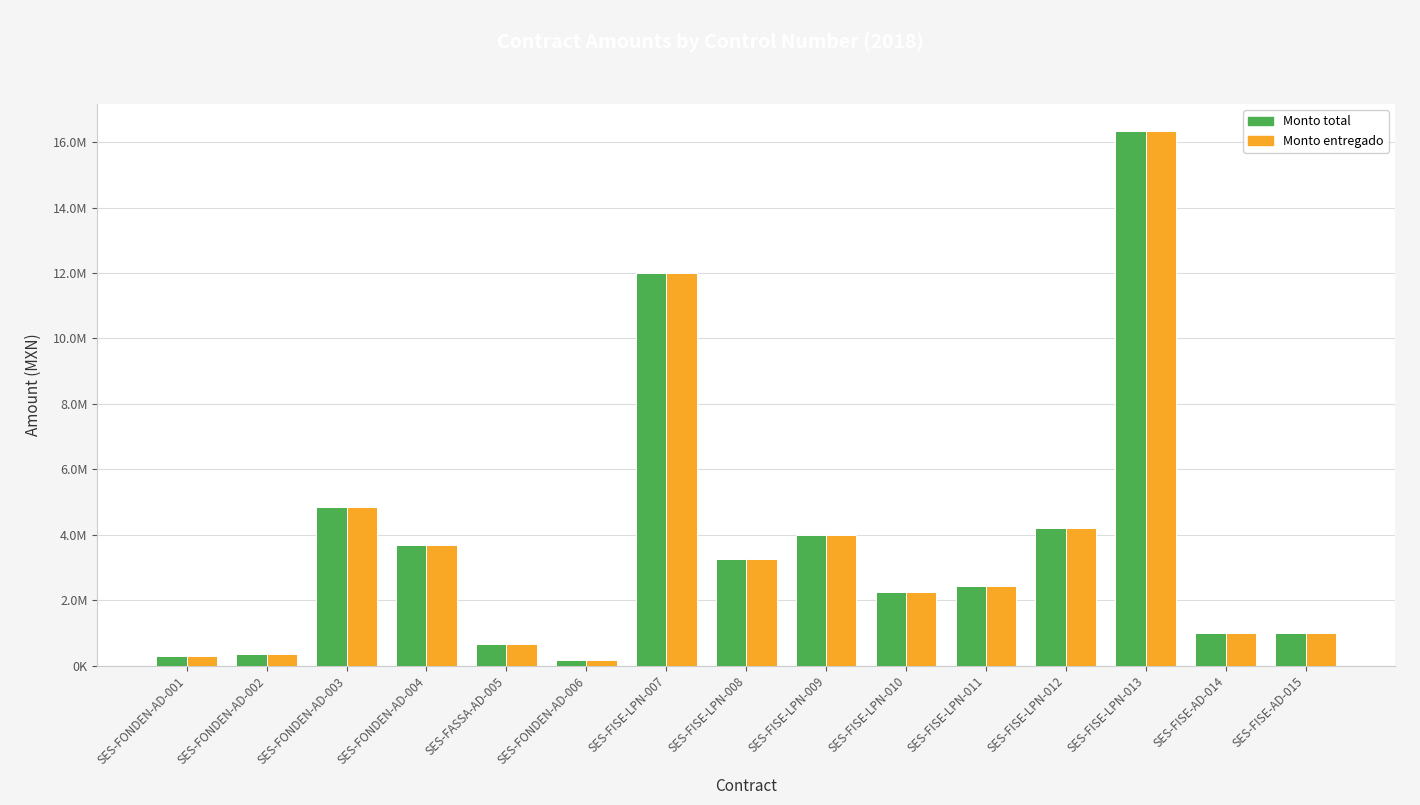

Which series has the widest spread of values?

Monto total